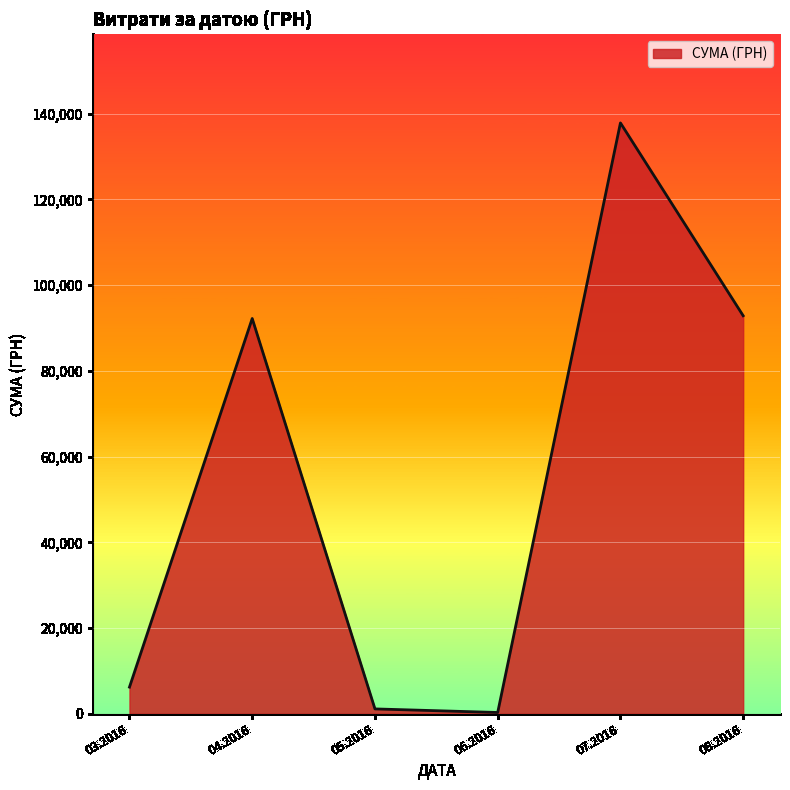

What is the sum of all values?

330564.5